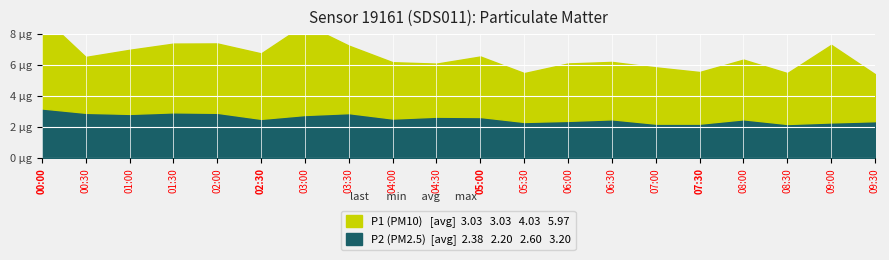

Reading left to right, what are all the values shown in this chart?

P1: 00:00=6.0	00:30=3.6	01:00=4.1	01:30=4.4	02:00=4.5	02:30=4.2	03:00=5.8	03:30=4.3	04:00=3.6	04:30=3.4	05:00=3.9	05:30=3.1	06:00=3.7	06:30=3.7	07:00=3.6	07:30=3.3	08:00=3.9	08:30=3.3	09:00=5.0	09:30=3.0
P2: 00:00=3.2	00:30=2.9	01:00=2.9	01:30=3.0	02:00=2.9	02:30=2.5	03:00=2.8	03:30=2.9	04:00=2.5	04:30=2.7	05:00=2.6	05:30=2.3	06:00=2.4	06:30=2.5	07:00=2.2	07:30=2.2	08:00=2.5	08:30=2.2	09:00=2.3	09:30=2.4